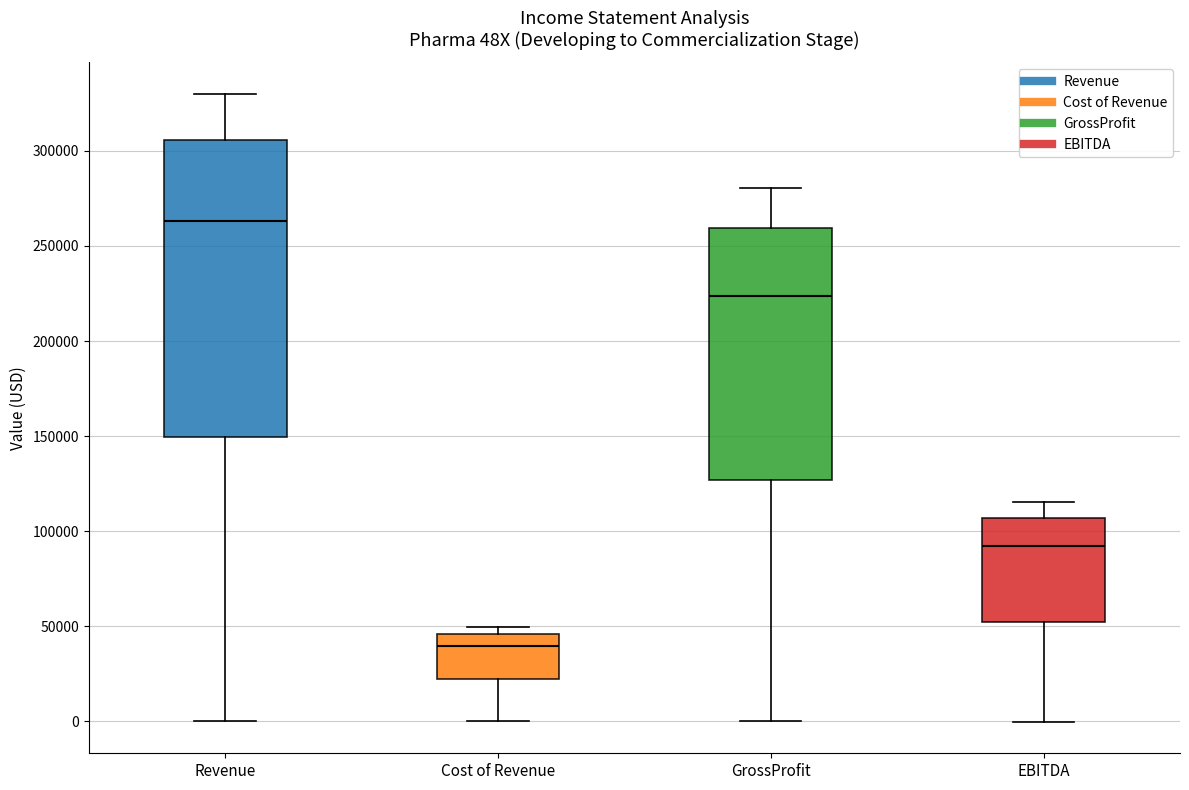

Which box is the tallest, from its lower edge to its upper edge?

Revenue